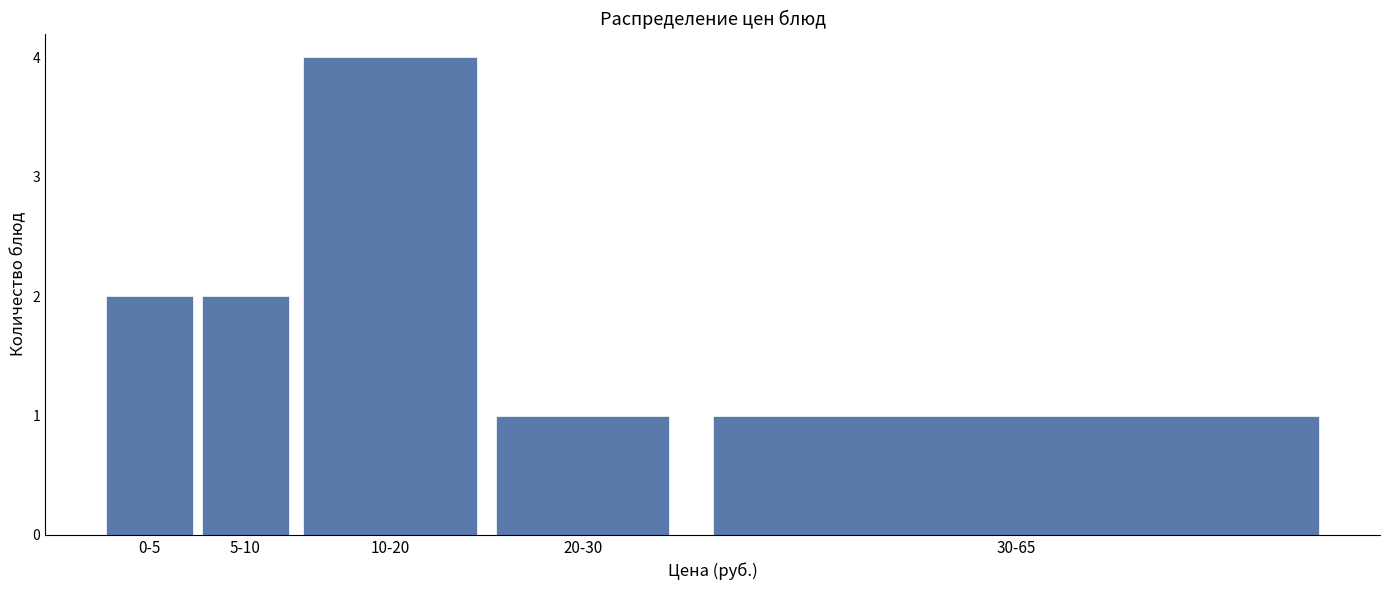

Reading left to right, transcribe all the data shown in this chart.

2	2	4	1	1